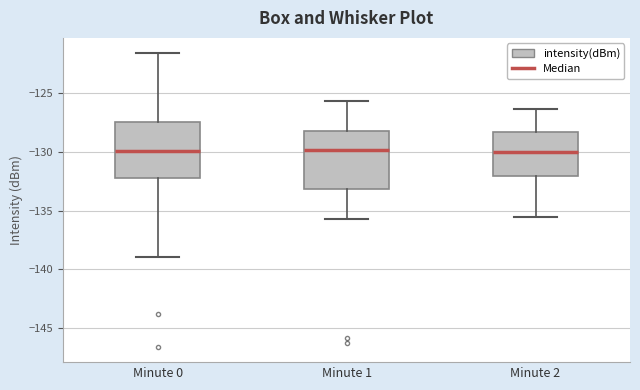

Reading left to right, transcribe this box plot: for each box, give where its median line is, the range the box spans, and where its two whiskers end, as read against the y-axis. The values are not printed on the chart, so give them approximately, as read against the axis.

Minute 0: median -130.0, box -132.0 to -127.5, whiskers -139.0 to -121.5
Minute 1: median -130.0, box -133.0 to -128.0, whiskers -135.5 to -125.5
Minute 2: median -130.0, box -132.0 to -128.0, whiskers -135.5 to -126.5